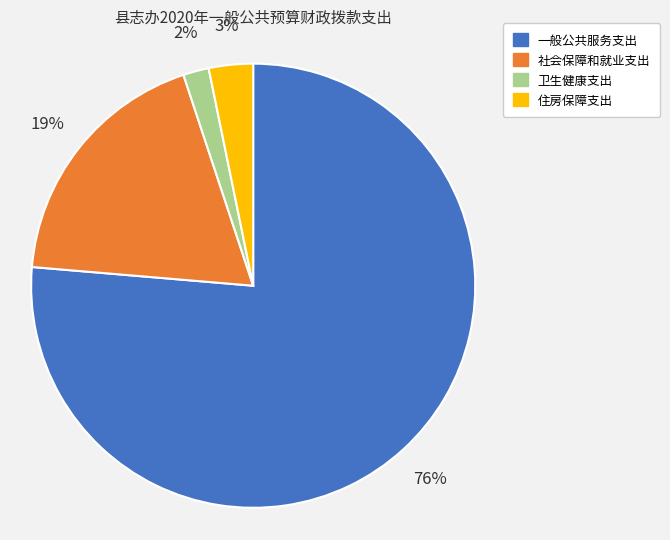

Which has a higher value, 社会保障和就业支出 or 一般公共服务支出?

一般公共服务支出